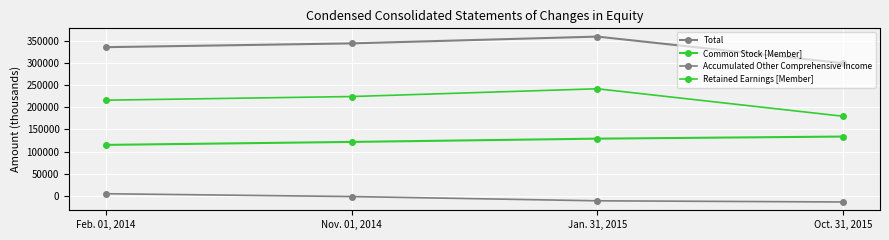

What is the sum of all Retained Earnings [Member] values?

861511